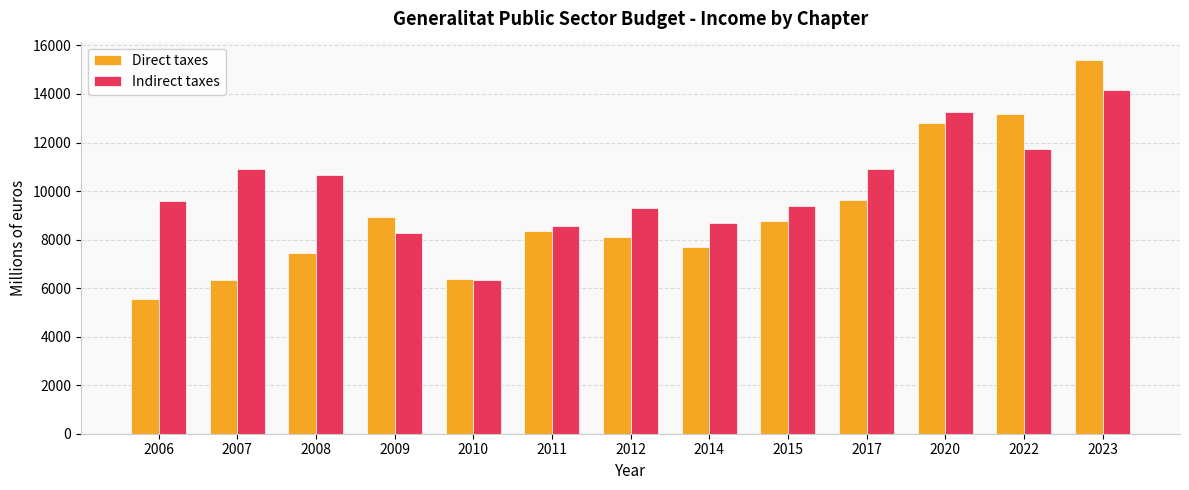

What is the average value of the Direct taxes series?

9122.9